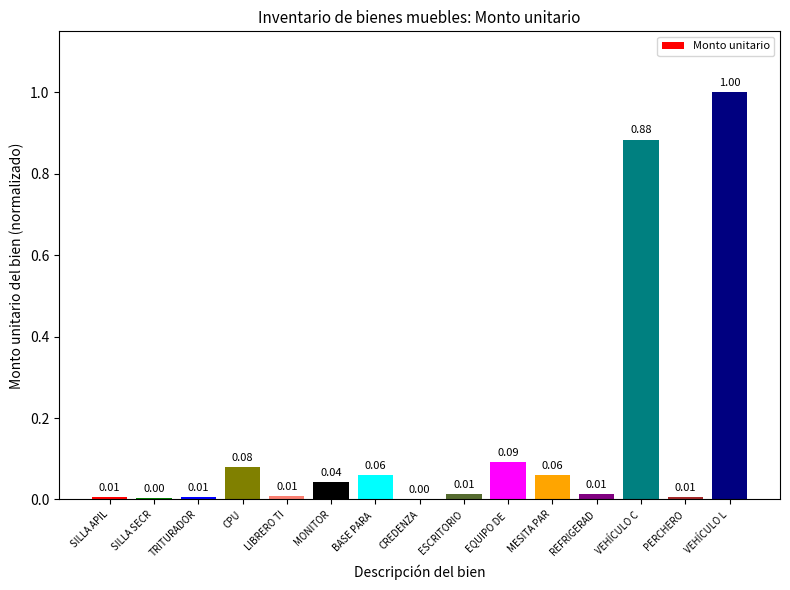

Is it true that the value at CREDENZA is 0.0?

True